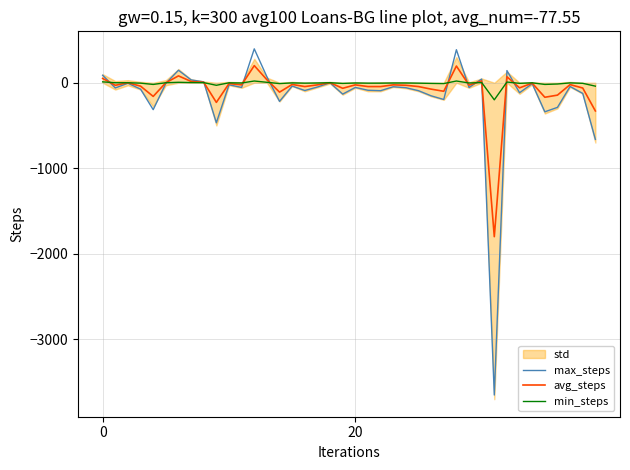

How many negative values does the max_steps series have?

31